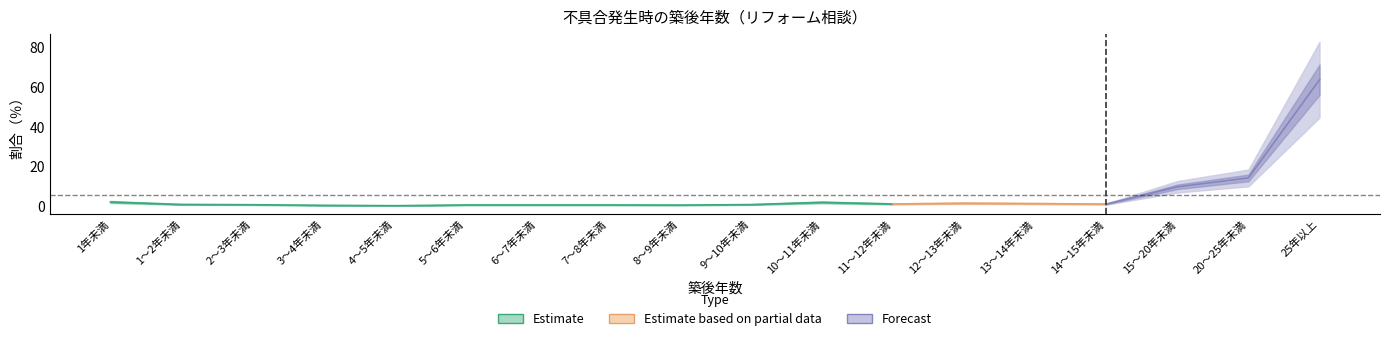

Rank the categories by value from lowest to highest.

4～5年未満, 3～4年未満, 8～9年未満, 5～6年未満, 6～7年未満, 7～8年未満, 2～3年未満, 9～10年未満, 1～2年未満, 14～15年未満, 11～12年未満, 13～14年未満, 12～13年未満, 10～11年未満, 1年未満, 15～20年未満, 20～25年未満, 25年以上